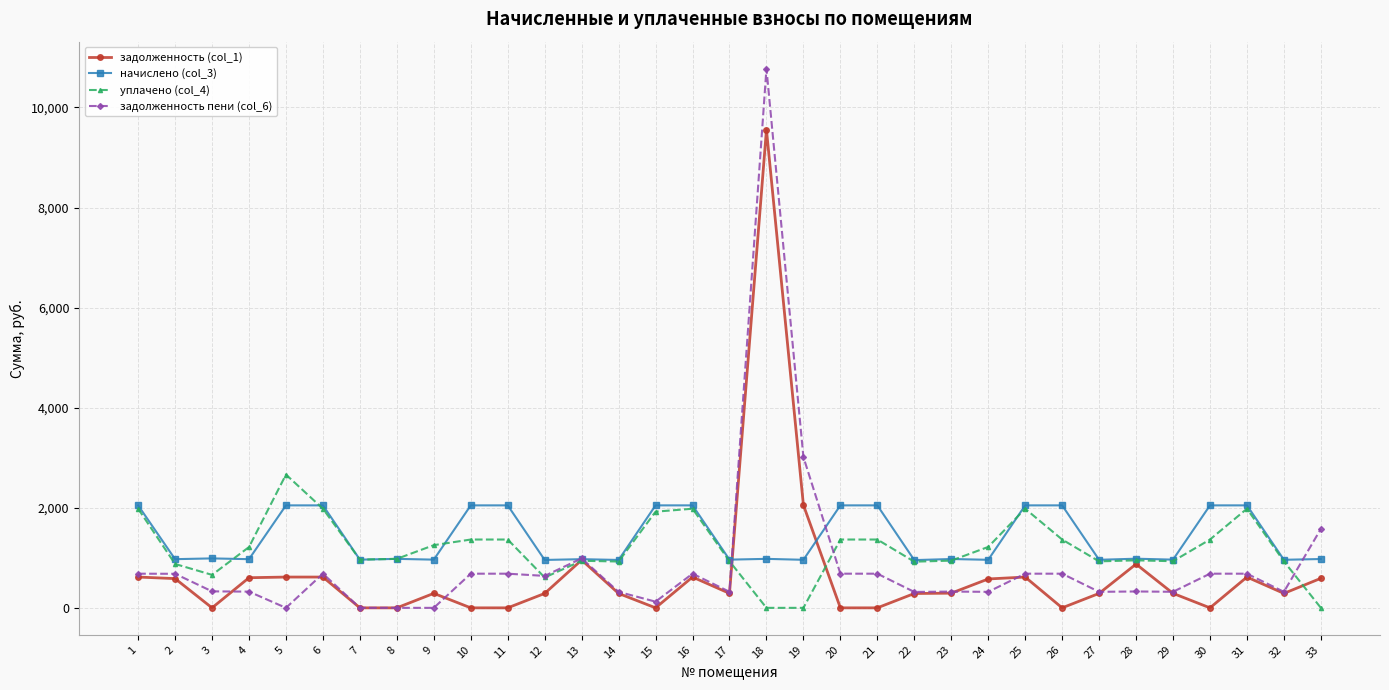

The value of уплачено (col_4) at 7 is 237.5. True or false?

False